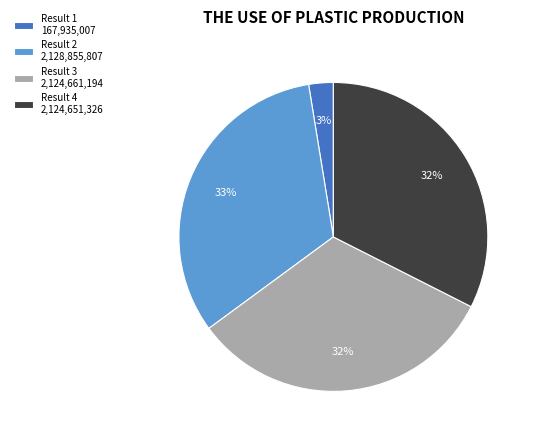

Is there any slice that represents more than half of the pie?

No